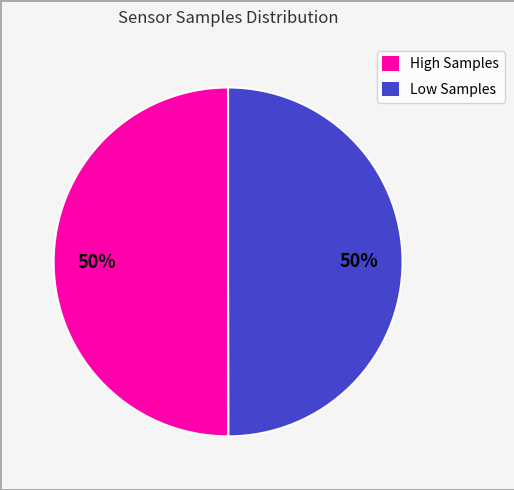

How many segments does this pie chart have?

2